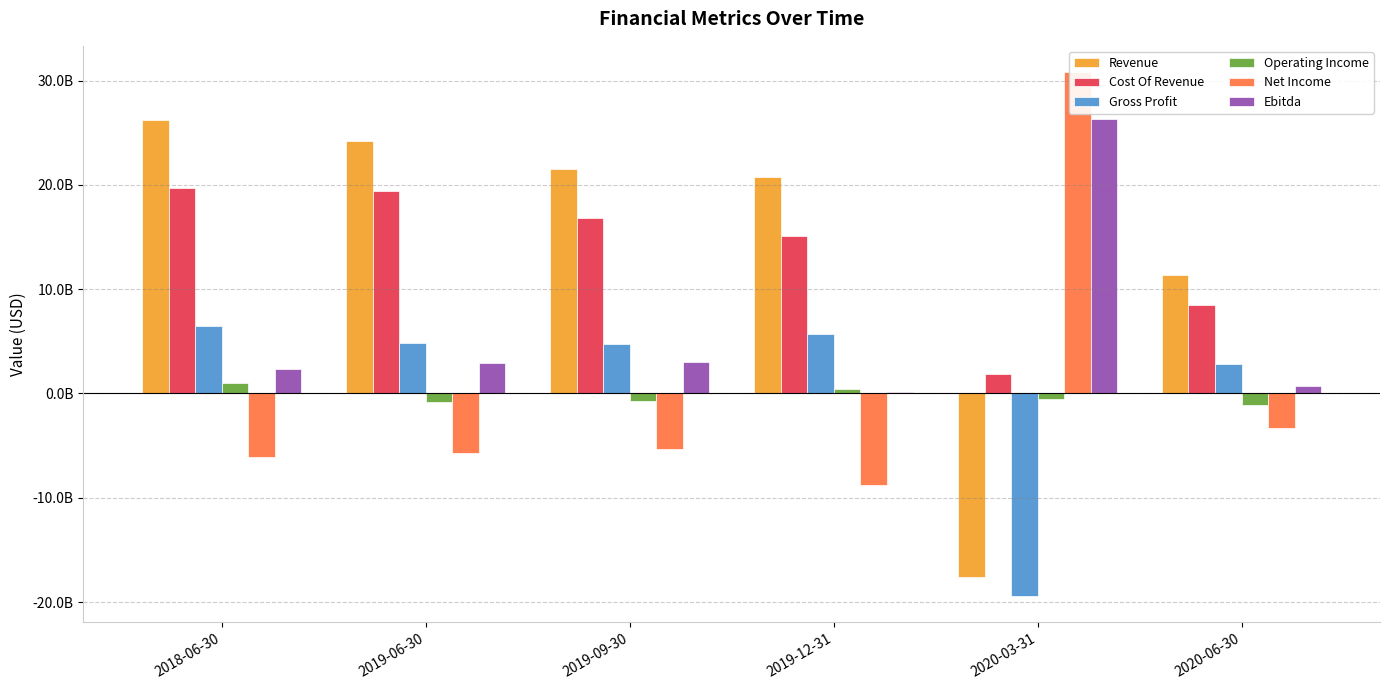

At which label does Revenue reach its peak?

2018-06-30